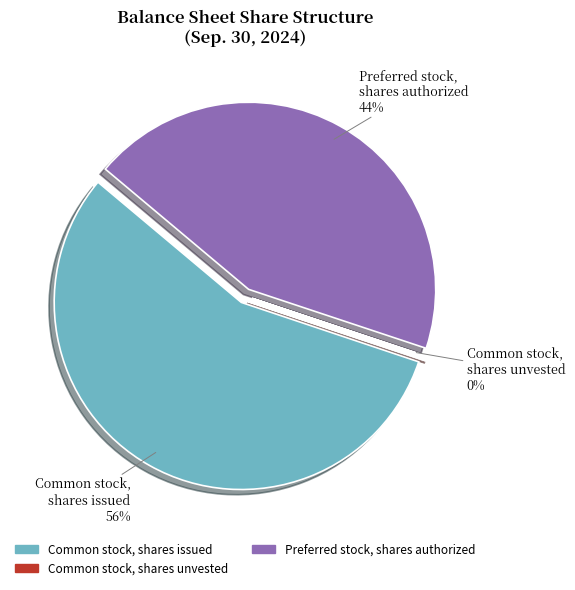

To the nearest percent, what is the difference between the largest and smallest slice percentages?

56%